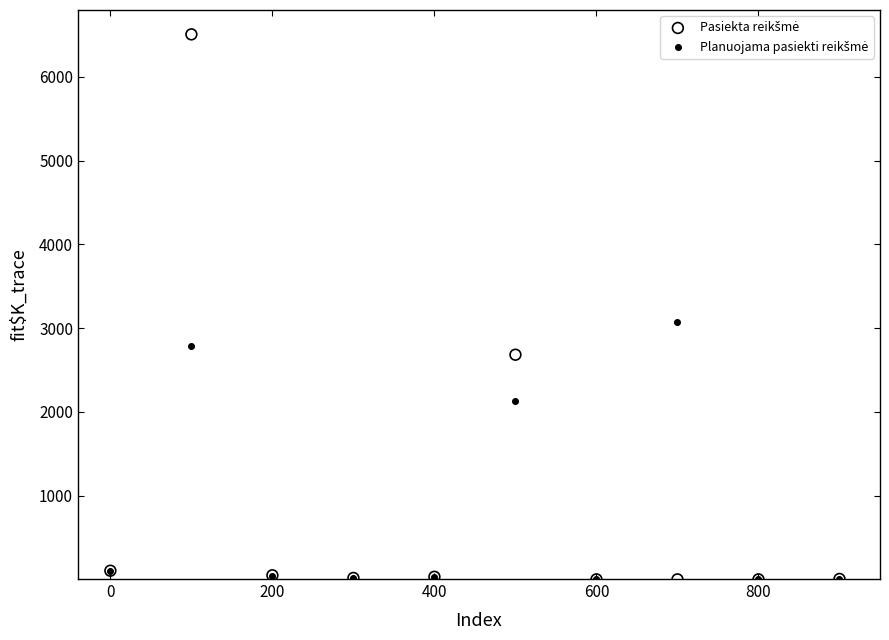

Across all series, what Y value is closest to 3254?

3073.0